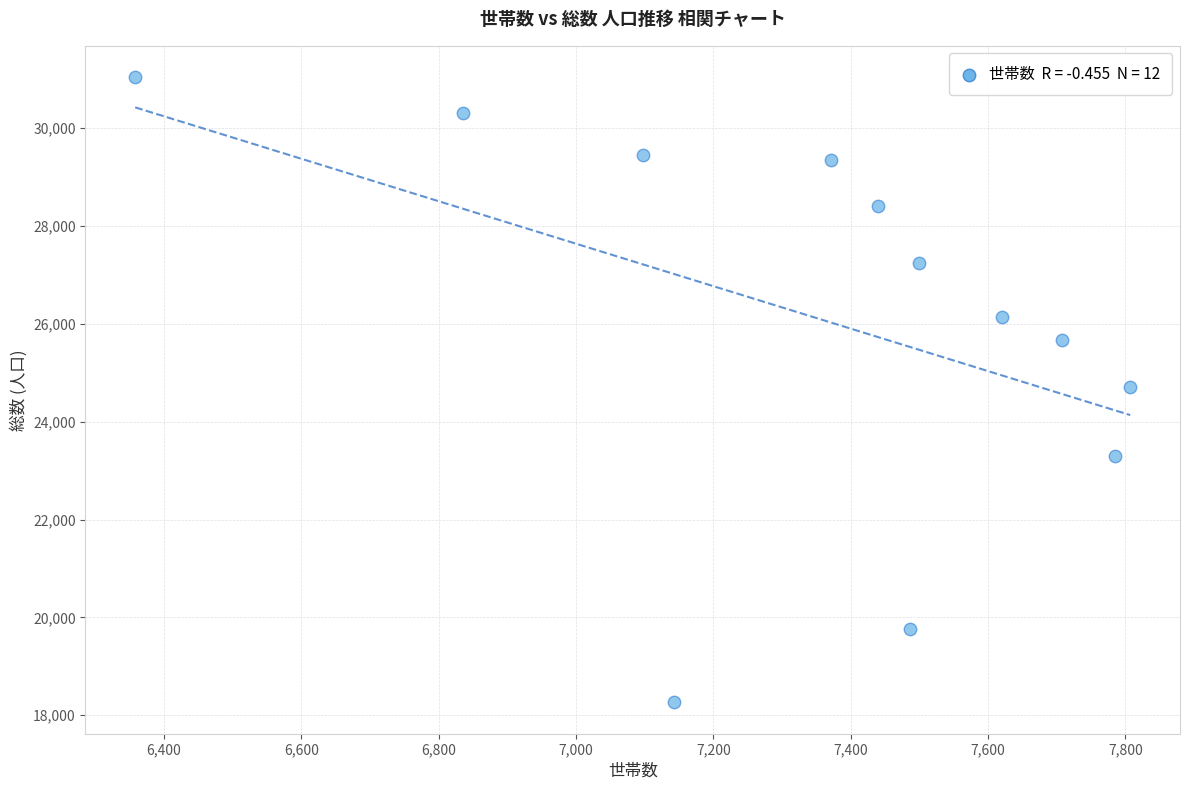

What is the range of X values (max minus min)?

1449